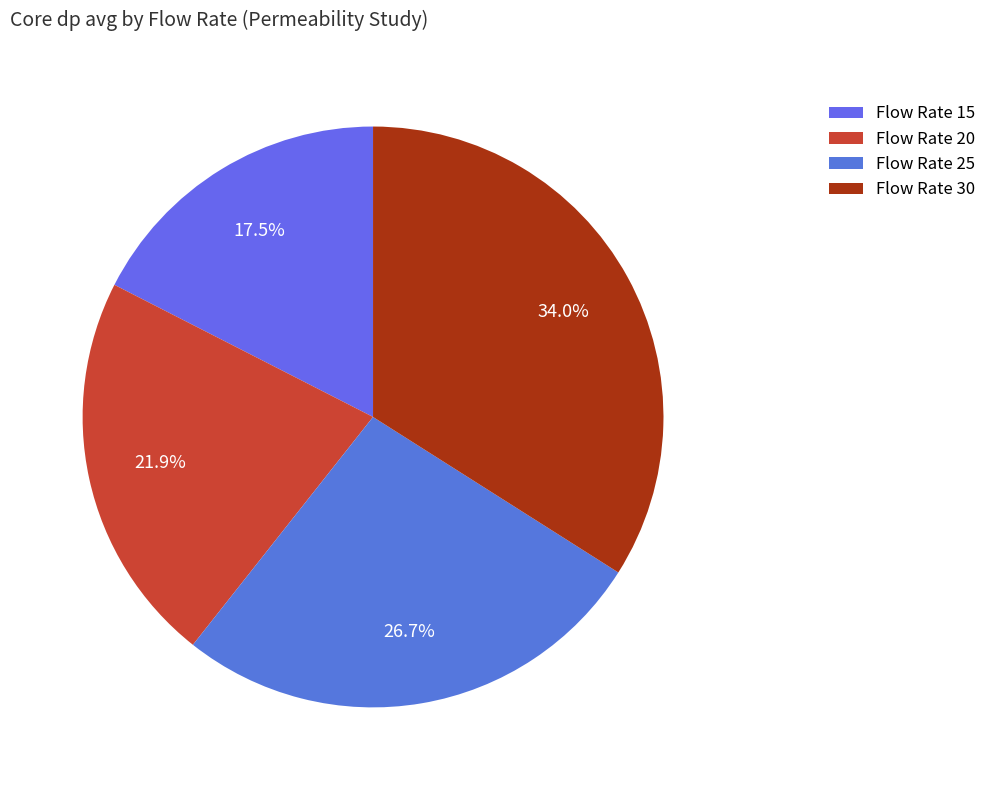

To the nearest percent, what percentage of the pie is Flow Rate 20?

22%